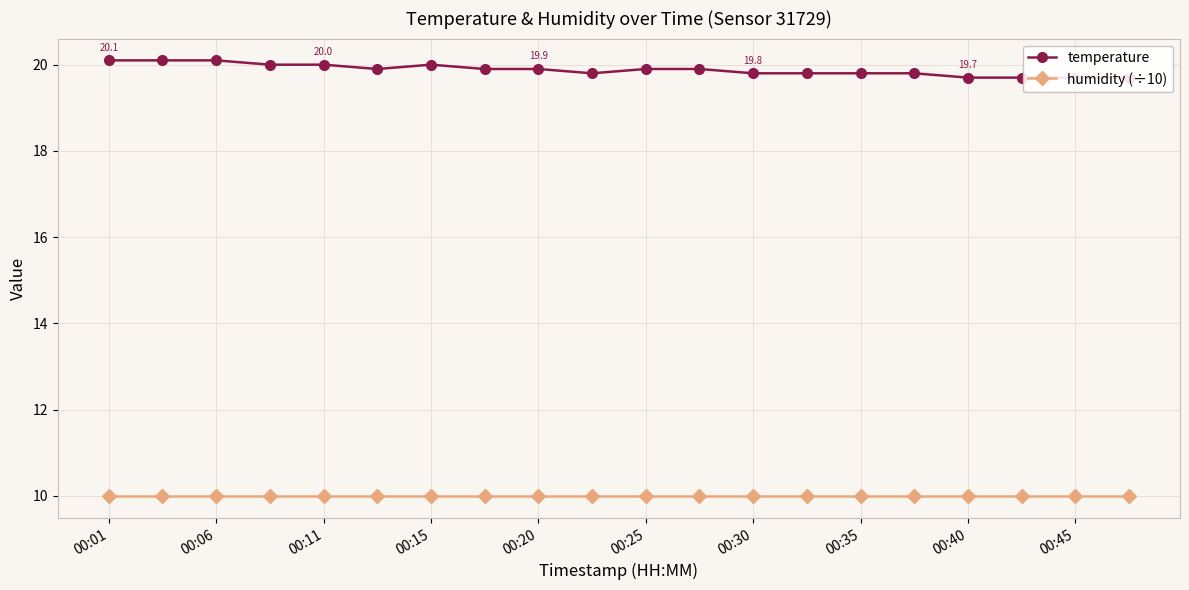

True or false: humidity (÷10) and temperature intersect in this chart.

False